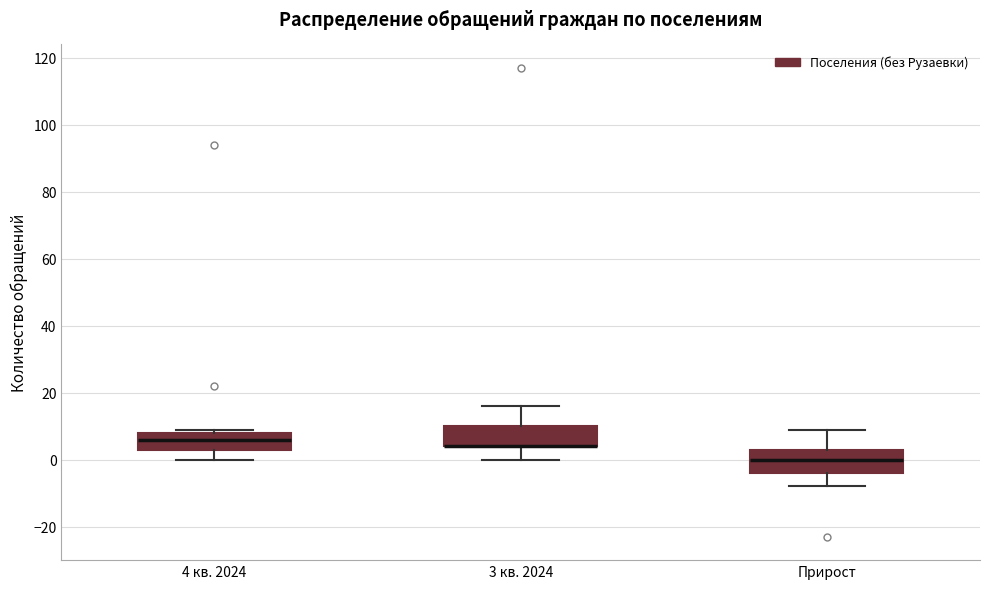

Reading left to right, read every box against the y-axis: the position of its median line, the range the box covers, and the ends of its whiskers. The values are not printed on the chart, so give them approximately, as read against the axis.

4 кв. 2024: median 6, box 4 to 8, whiskers 0 to 10
3 кв. 2024: median 4 (drawn on the box's lower edge), box 4 to 10, whiskers 0 to 16
Прирост: median 0, box -4 to 4, whiskers -8 to 10